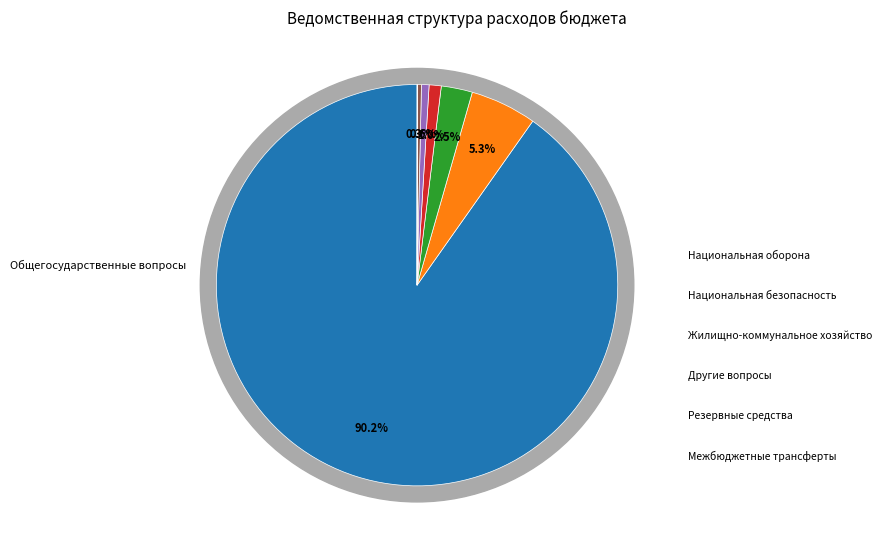

Between Жилищно-коммунальное хозяйство and Межбюджетные трансферты, which is larger?

Жилищно-коммунальное хозяйство